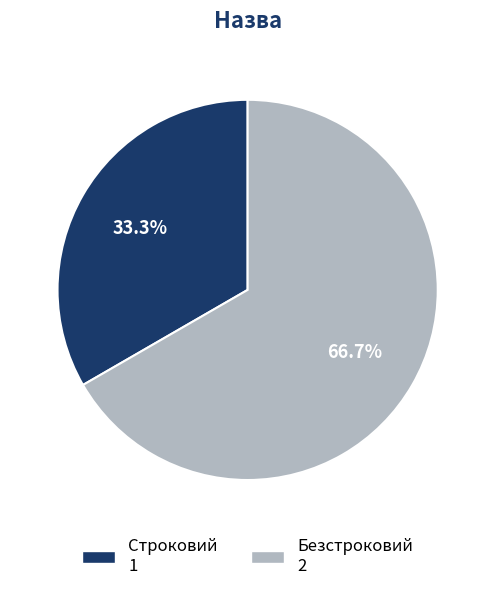

What percentage is the Строковий slice, to the nearest percent?

33%